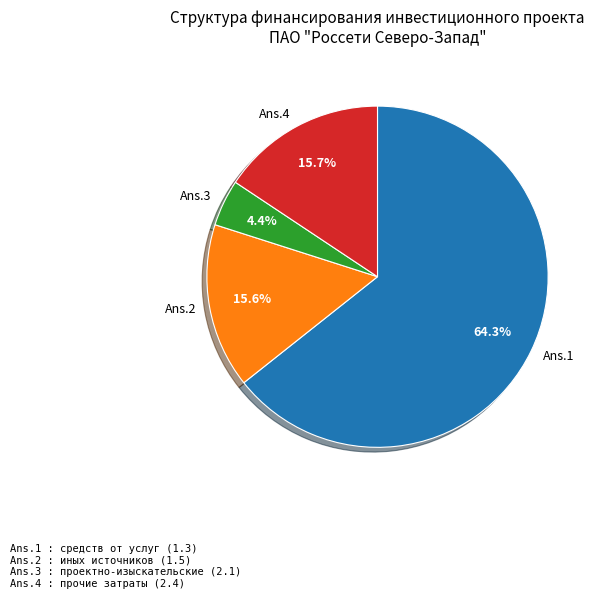

Which slice is the largest?

Ans.1